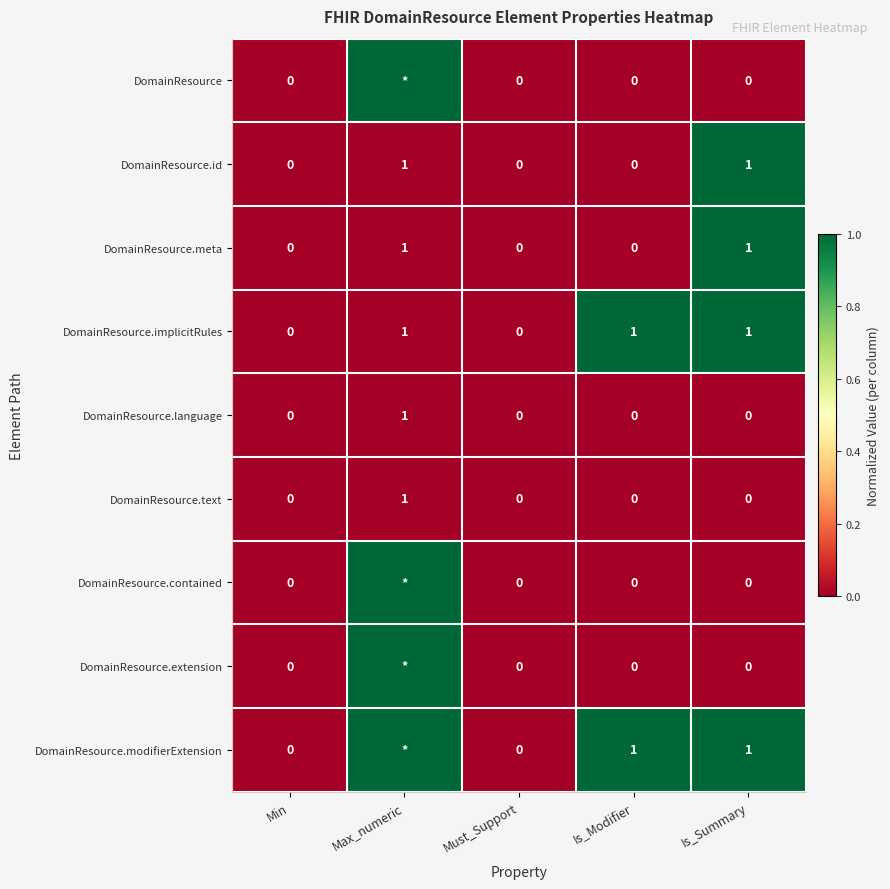

What is the total value across all series at Is_Summary?

4